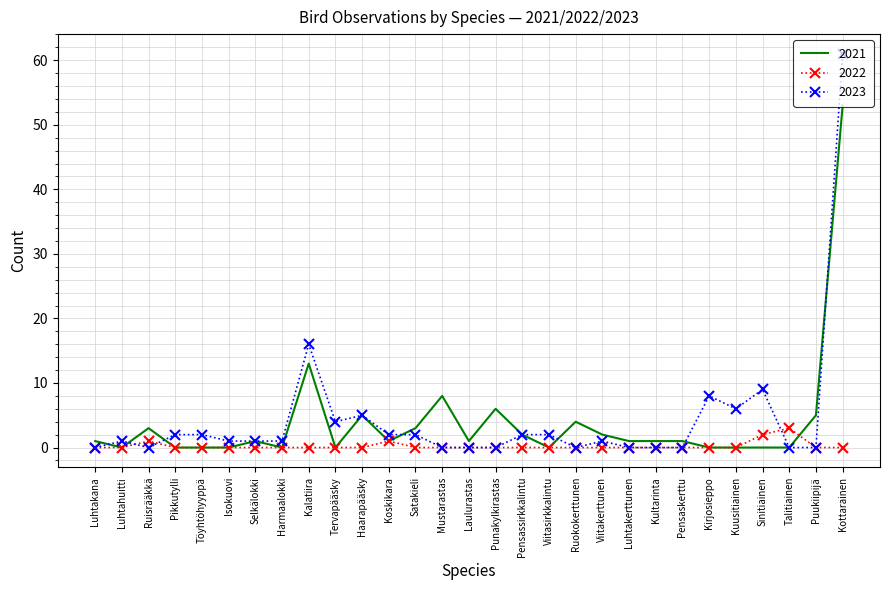

Reading left to right, transcribe all the data shown in this chart.

2021: 1	0	3	0	0	0	1	0	13	0	5	1	3	8	1	6	2	0	4	2	1	1	1	0	0	0	0	5	53
2022: 0	0	1	0	0	0	0	0	0	0	0	1	0	0	0	0	0	0	0	0	0	0	0	0	0	2	3	0	0
2023: 0	1	0	2	2	1	1	1	16	4	5	2	2	0	0	0	2	2	0	1	0	0	0	8	6	9	0	0	61